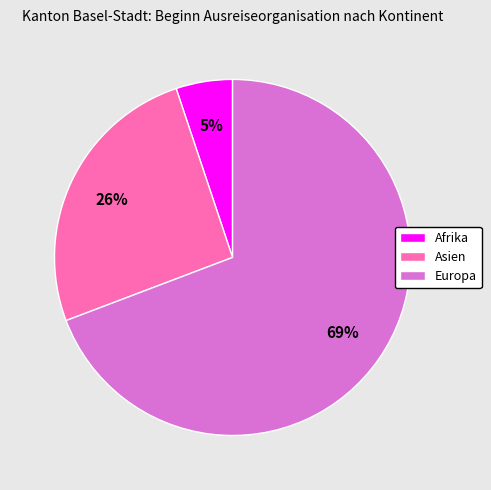

Between Europa and Asien, which is larger?

Europa